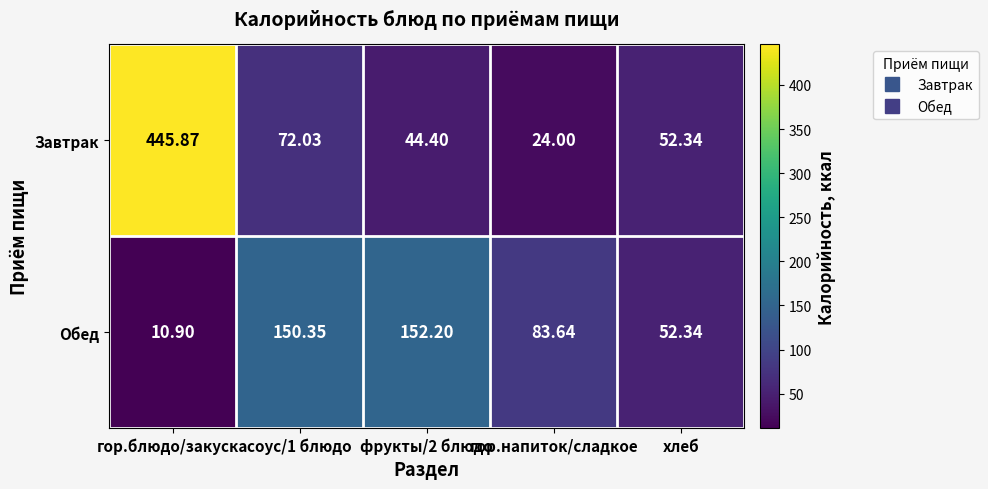

At which category is the sum across all series the highest?

гор.блюдо/закуска